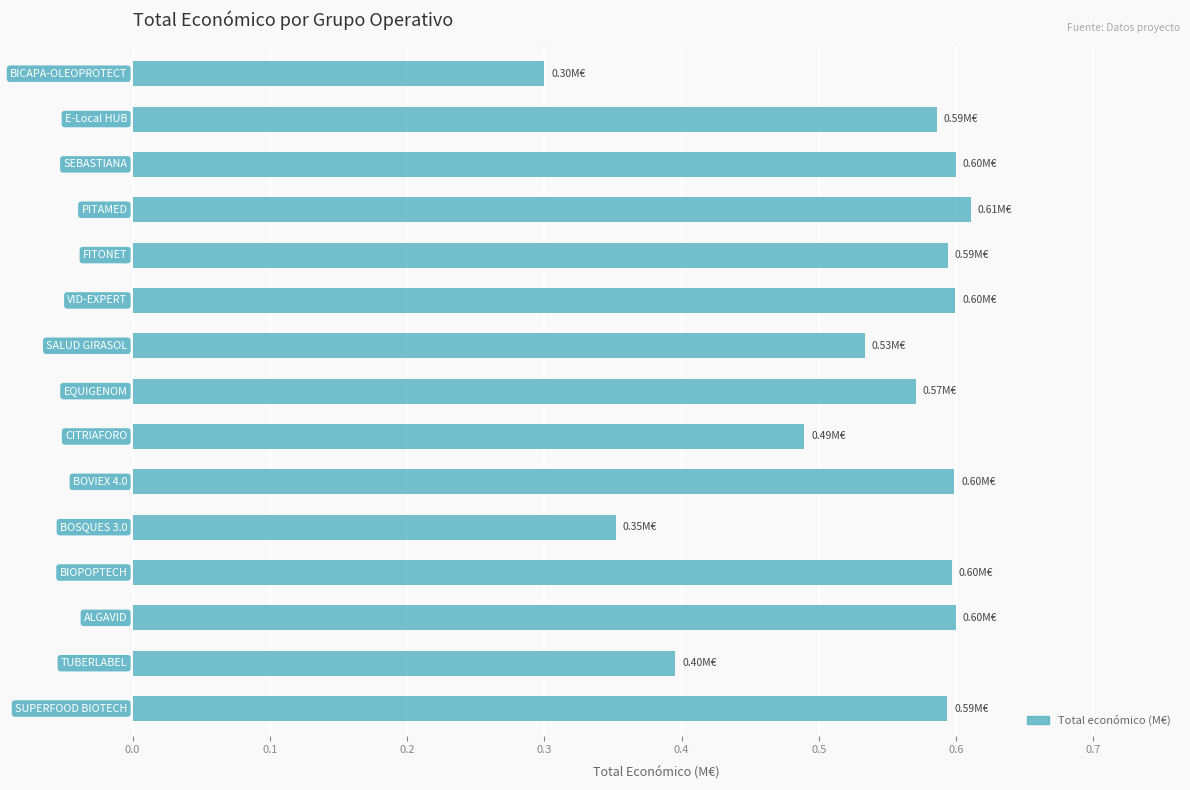

How many bars are there in total?

15